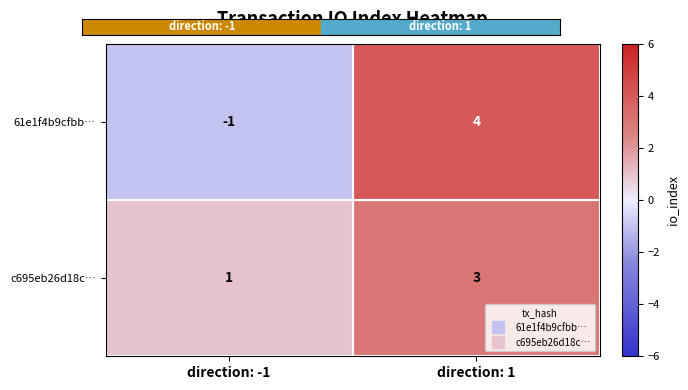

Which series has the largest range (max minus min)?

61e1f4b9cfbb…